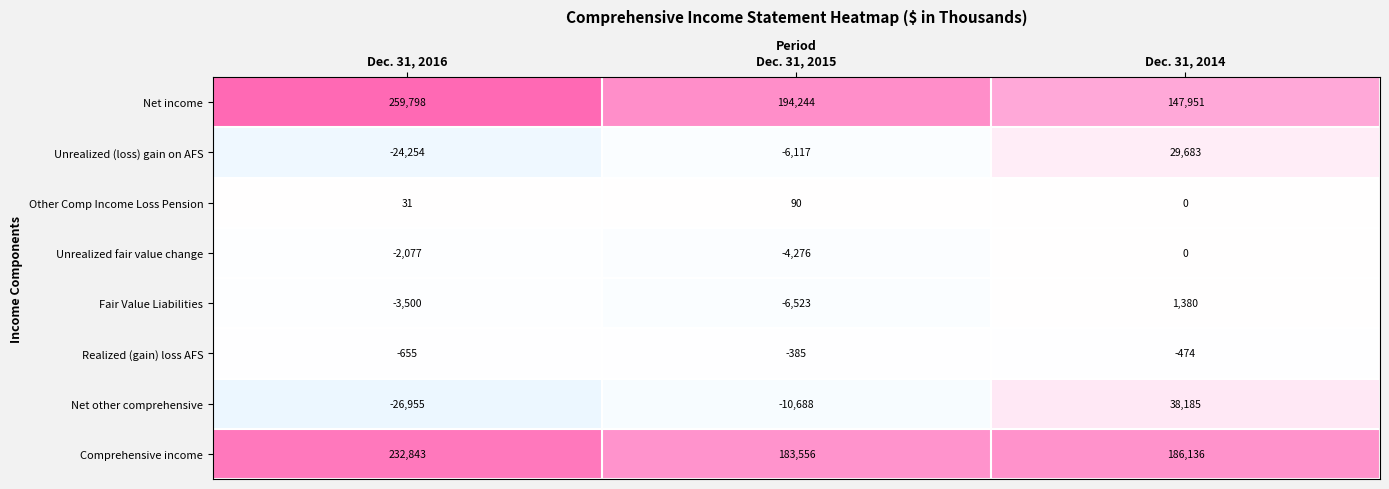

Reading right to left, what are all the values shown in this chart?

Net income: 147951	194244	259798
Unrealized (loss) gain on AFS: 29683	-6117	-24254
Other Comp Income Loss Pension: 0	90	31
Unrealized fair value change: 0	-4276	-2077
Fair Value Liabilities: 1380	-6523	-3500
Realized (gain) loss AFS: -474	-385	-655
Net other comprehensive: 38185	-10688	-26955
Comprehensive income: 186136	183556	232843